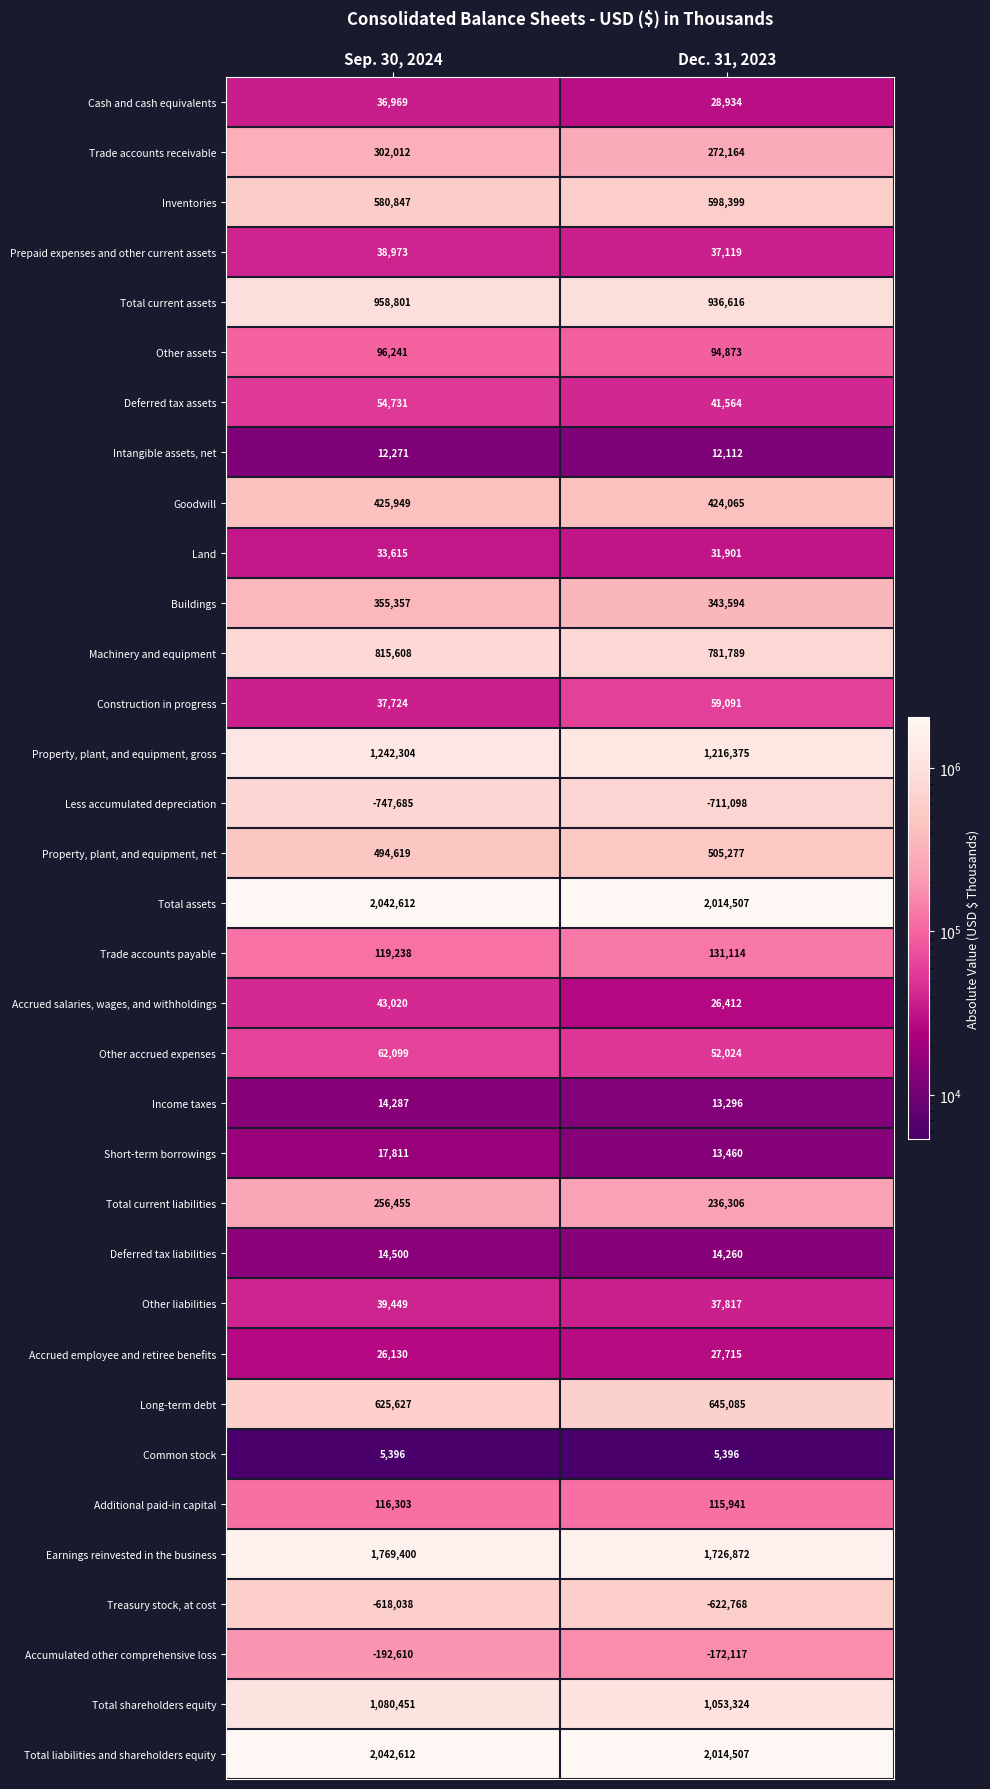

What is the sum of the Additional paid-in capital values at Dec. 31, 2023 and Sep. 30, 2024?

232244